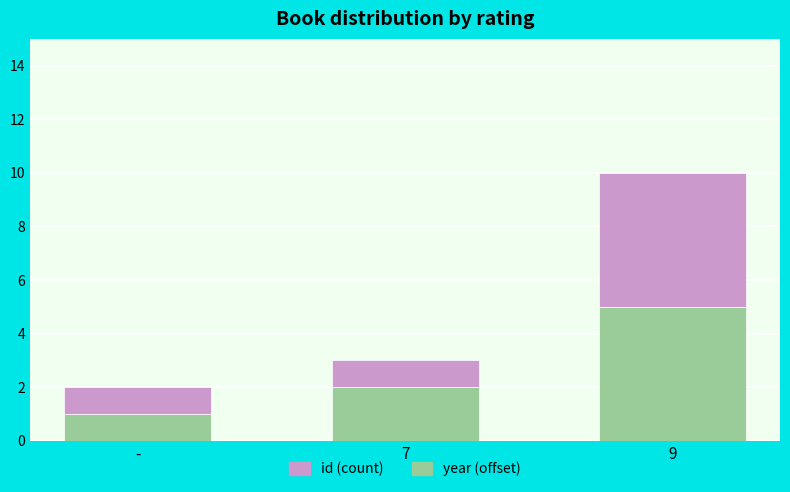

What is the total value across all series at 9?

10